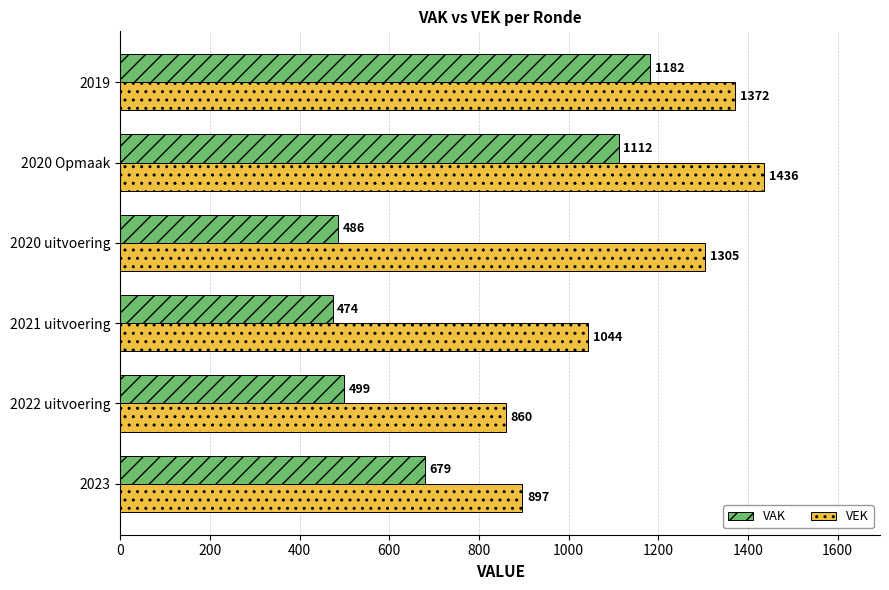

Which series has the largest total across all categories?

VEK